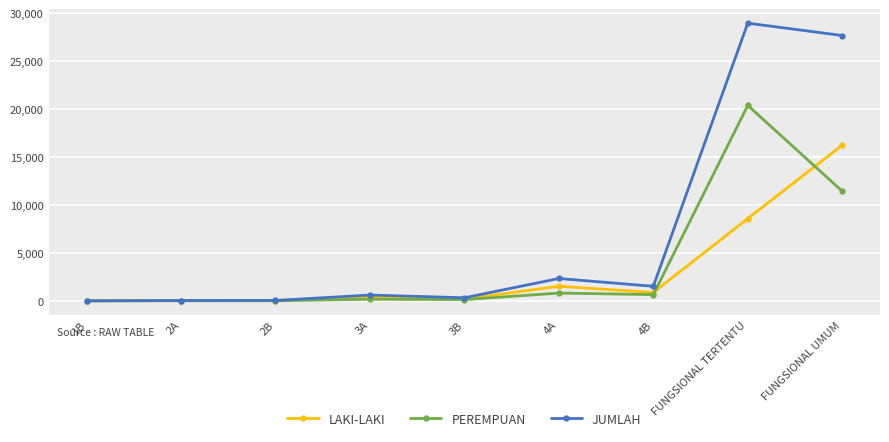

Is it true that PEREMPUAN equals 6358 at FUNGSIONAL UMUM?

False